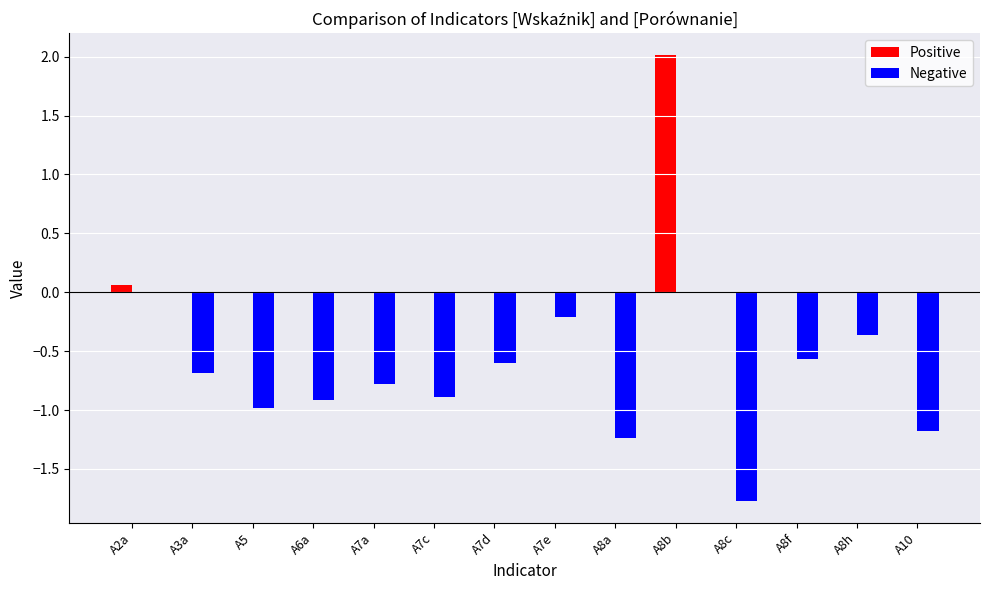

Which series has the largest total across all categories?

Positive